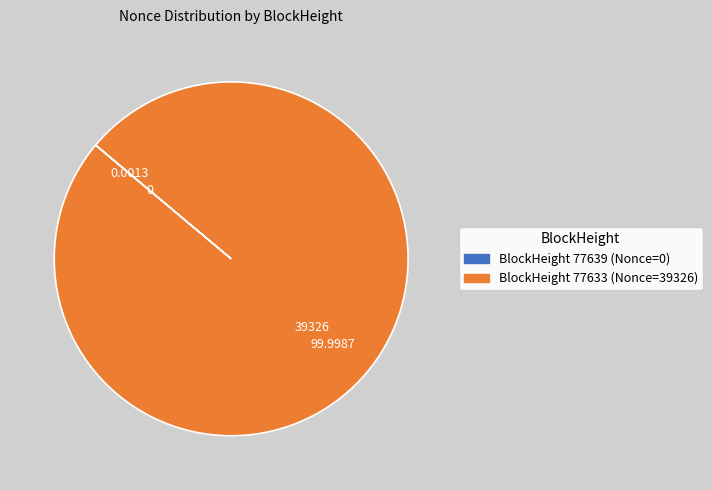

Does any single category account for the majority?

Yes